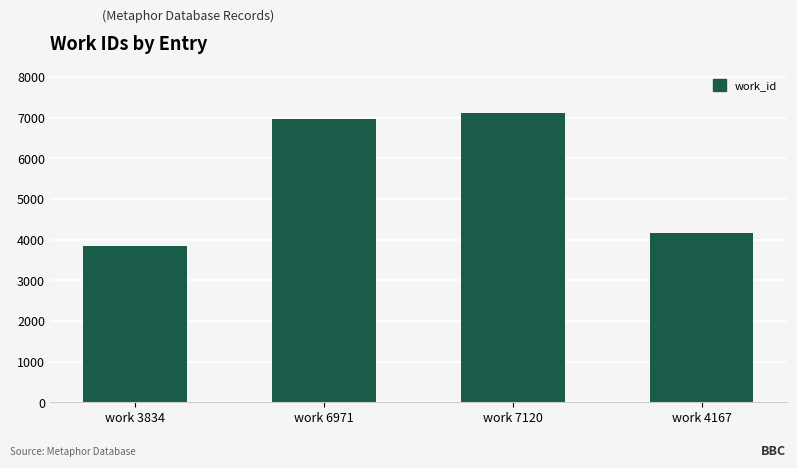

Is it true that the value at work 3834 is 3834?

True